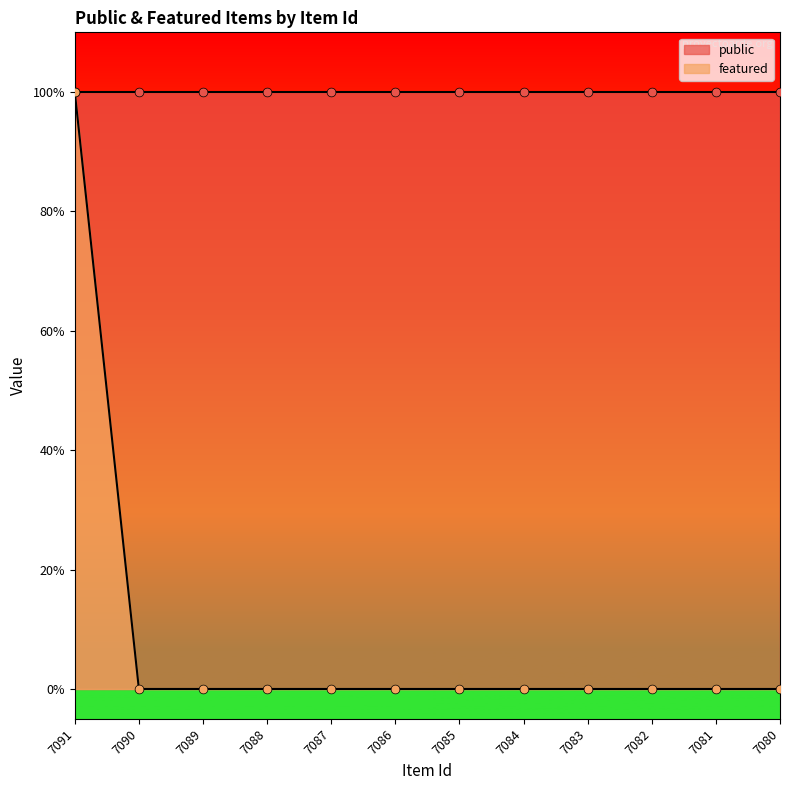

Between 7081 and 7091, which is larger?

7091